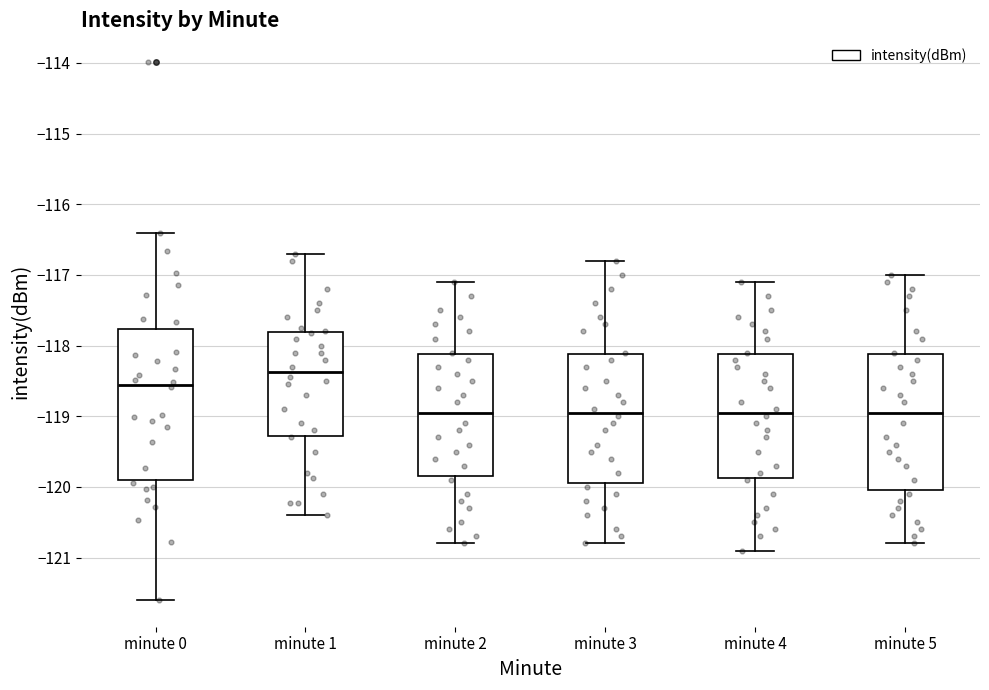

Reading left to right, read every box against the y-axis: the position of its median line, the range the box covers, and the ends of its whiskers. The values are not printed on the chart, so give them approximately, as read against the axis.

minute 0: median -118.6, box -119.9 to -117.8, whiskers -121.6 to -116.4
minute 1: median -118.4, box -119.3 to -117.8, whiskers -120.4 to -116.7
minute 2: median -118.9, box -119.8 to -118.1, whiskers -120.8 to -117.1
minute 3: median -118.9, box -119.9 to -118.1, whiskers -120.8 to -116.8
minute 4: median -118.9, box -119.9 to -118.1, whiskers -120.9 to -117.1
minute 5: median -118.9, box -120.0 to -118.1, whiskers -120.8 to -117.0